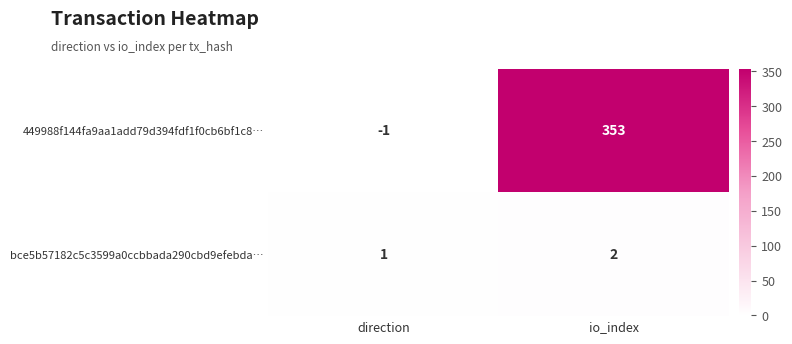

List the series in order of their overall mean, lowest first.

bce5b57182c5c3599a0ccbbada290cbd9efebda…, 449988f144fa9aa1add79d394fdf1f0cb6bf1c8…